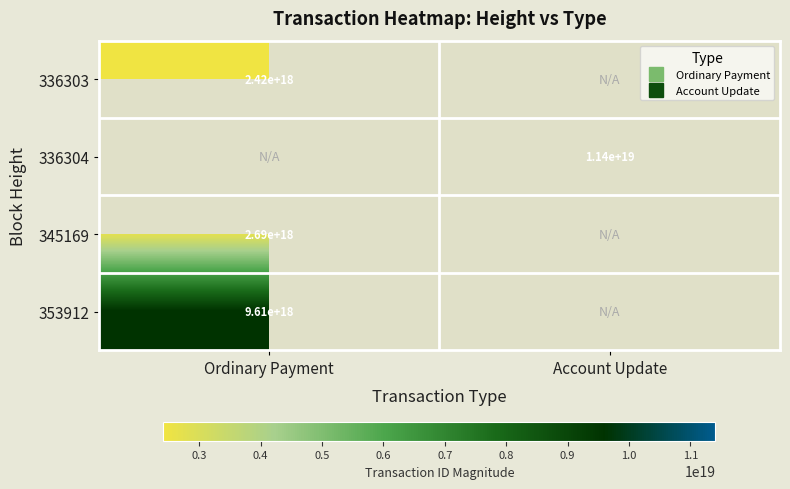

The value of 336303 at Ordinary Payment is 4198318900734429696.0. True or false?

False